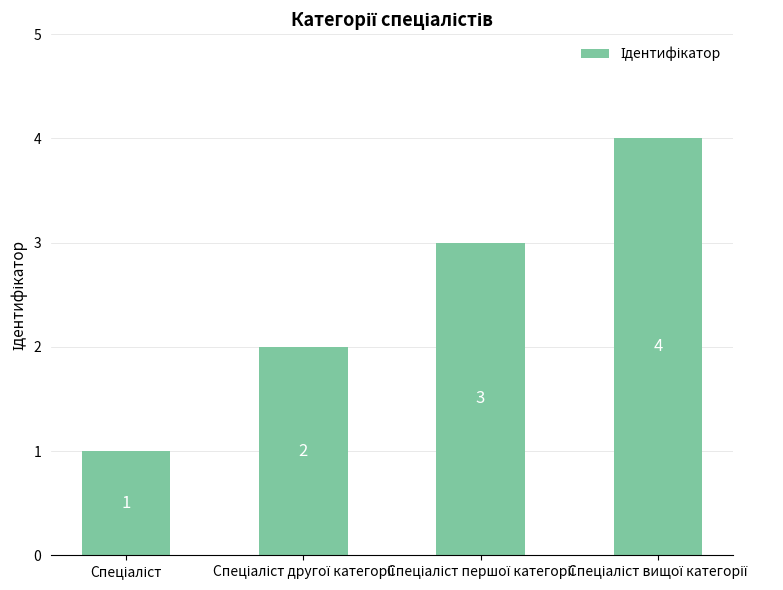

Reading right to left, transcribe all the data shown in this chart.

4	3	2	1